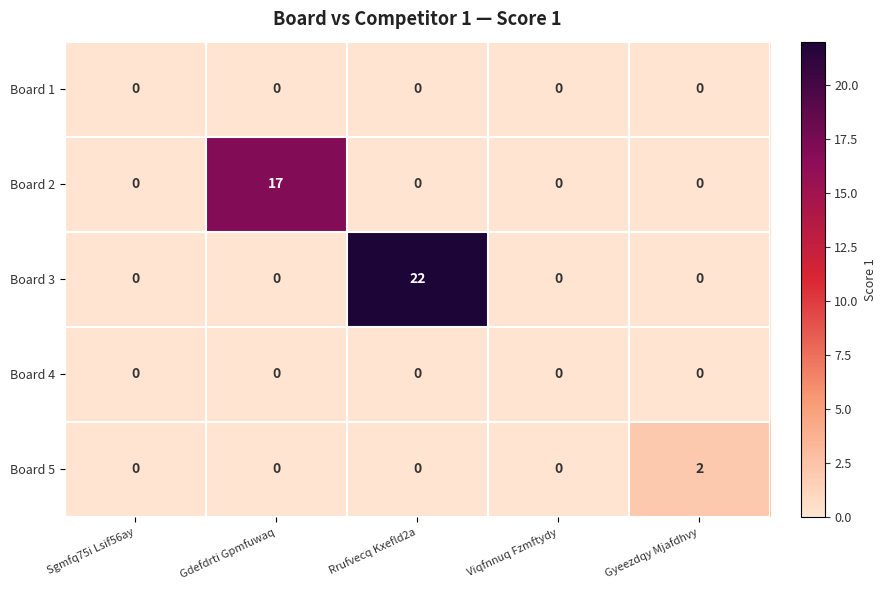

What is the total value across all series at Rrufvecq Kxefld2a?

22